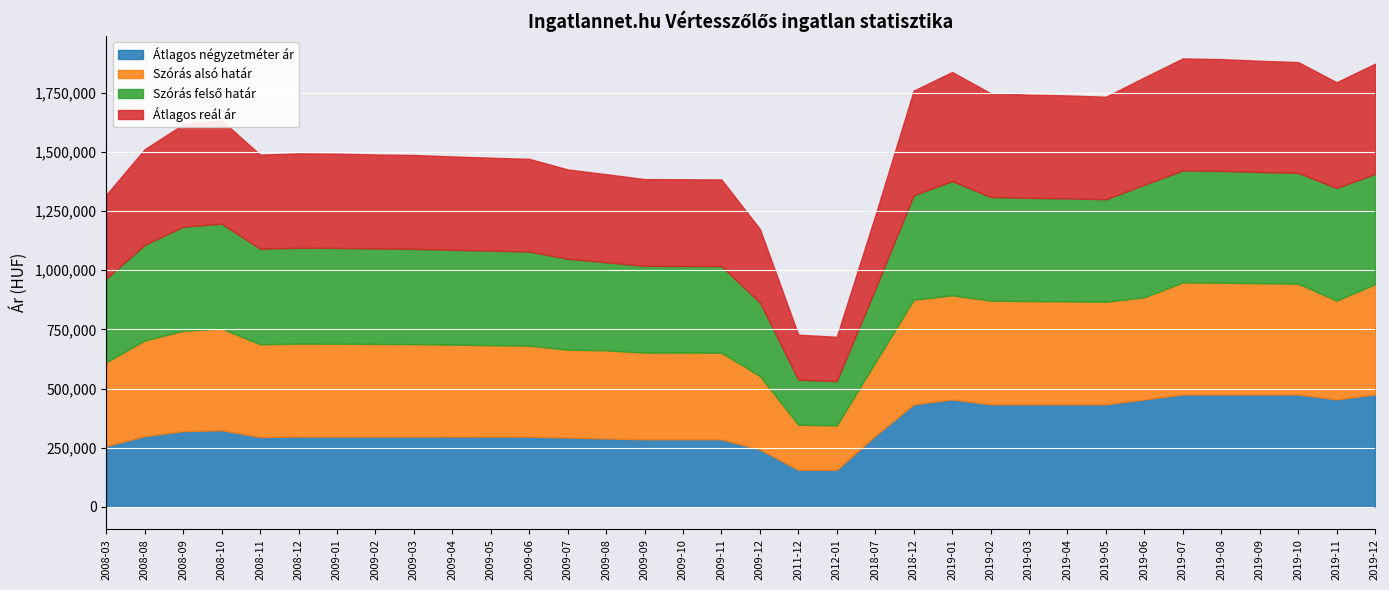

What is the maximum value shown in the chart?

482664